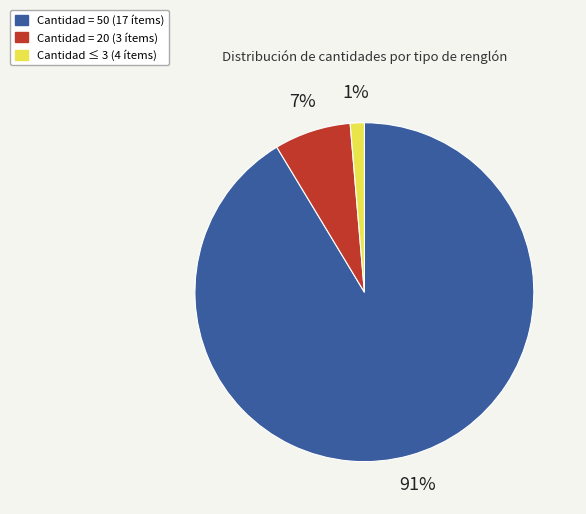

Count the number of slices in the pie.

3